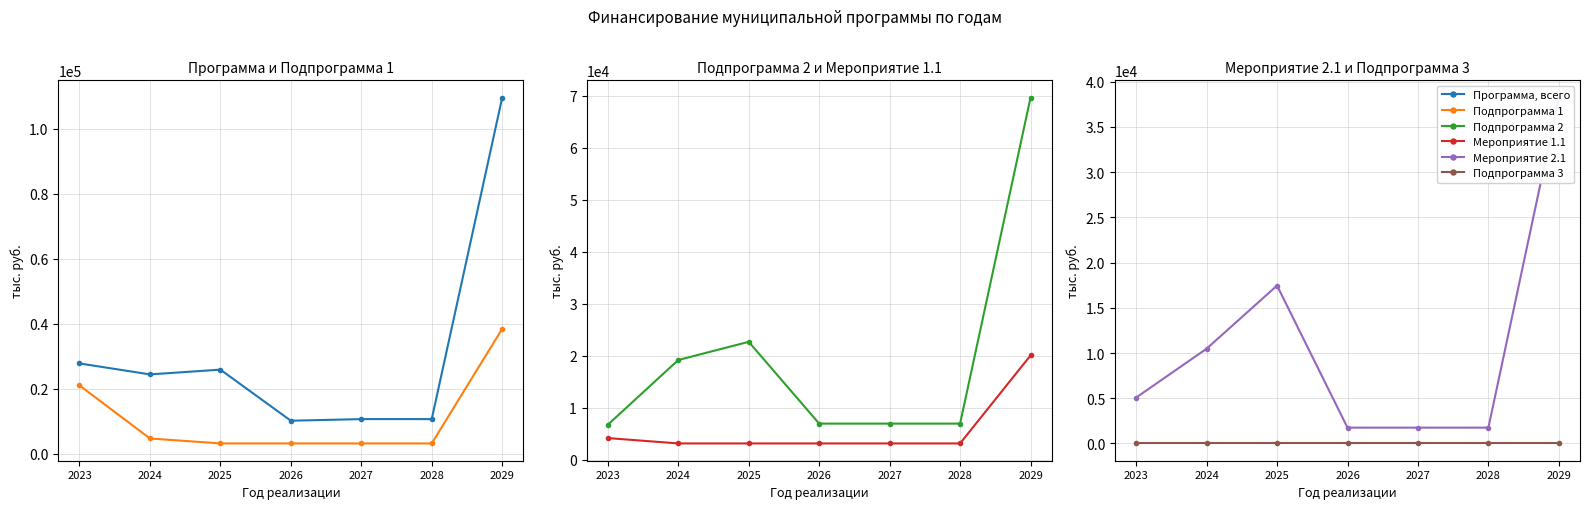

Reading left to right, transcribe all the data shown in this chart.

Программа, всего: 27782.0	24408.6	25874.1	10159.6	10659.6	10659.6	109543.6
Подпрограмма 1: 21018.9	4701.9	3175.3	3175.3	3175.3	3175.3	38422.1
Подпрограмма 2: 6763.9	19206.7	22698.8	6984.3	6984.3	6984.3	69622.4
Мероприятие 1.1: 4203.8	3175.3	3175.3	3175.3	3175.3	3175.3	20080.4
Мероприятие 2.1: 5072.2	10476.4	17460.6	1746.1	1746.1	1746.1	38247.5
Подпрограмма 3: 0.0	0.0	0.0	0.0	0.0	0.0	0.0